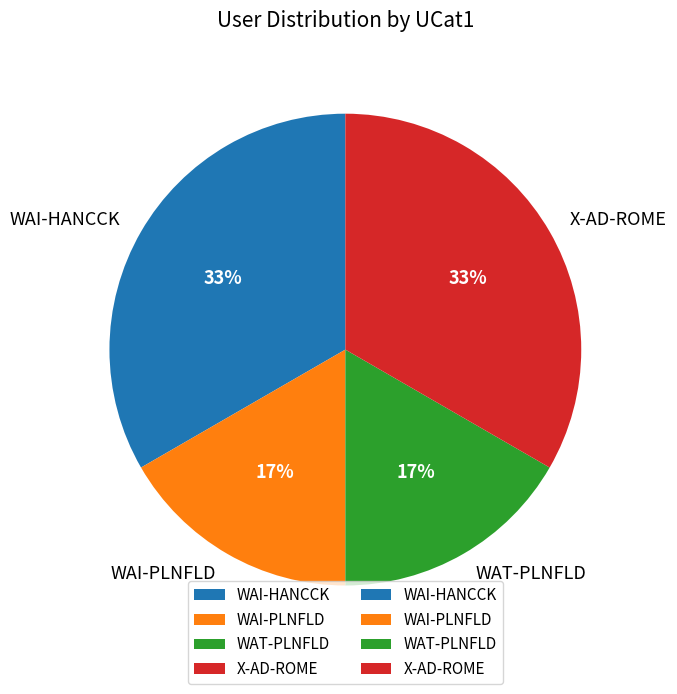

How many slices are in this pie chart?

4